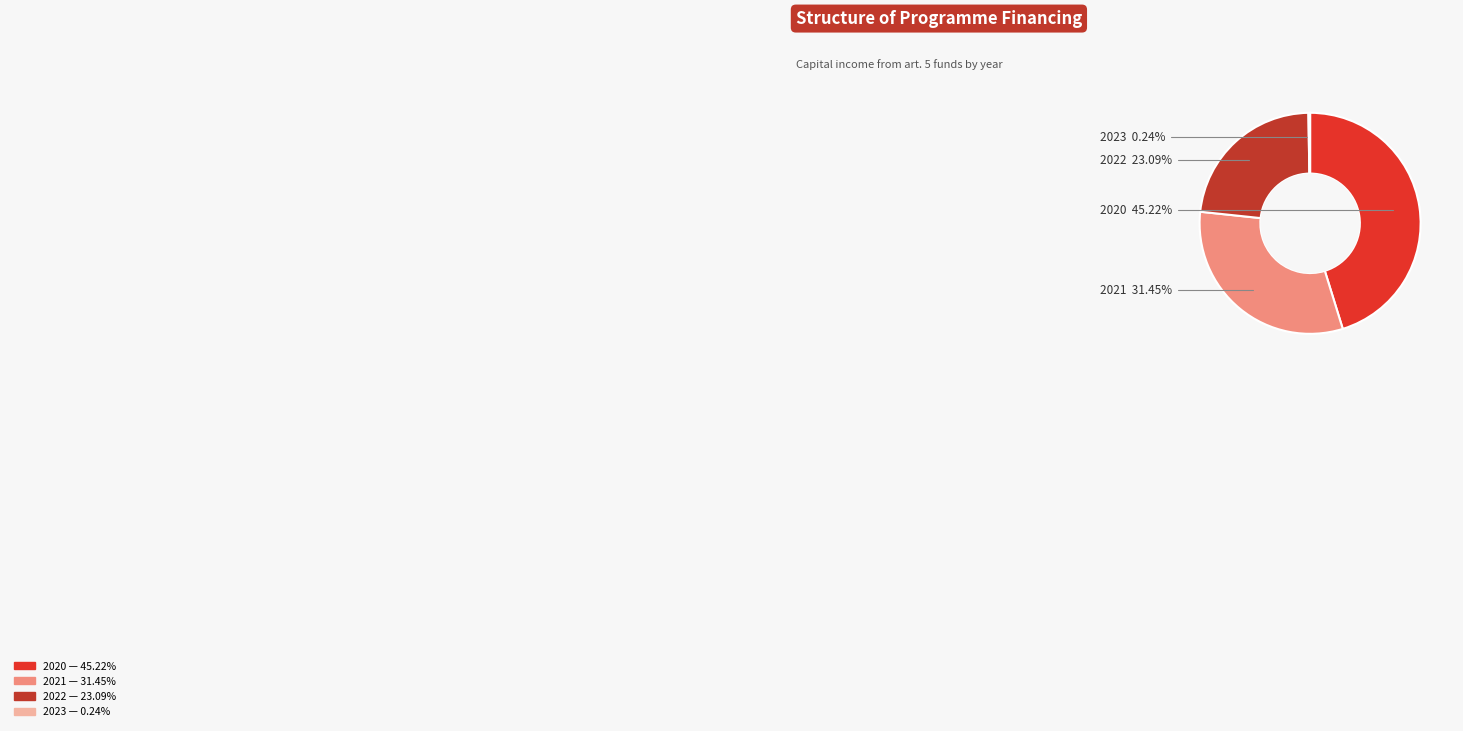

Approximately how many times larger is the value at 2020 compared to 2021?

1.4